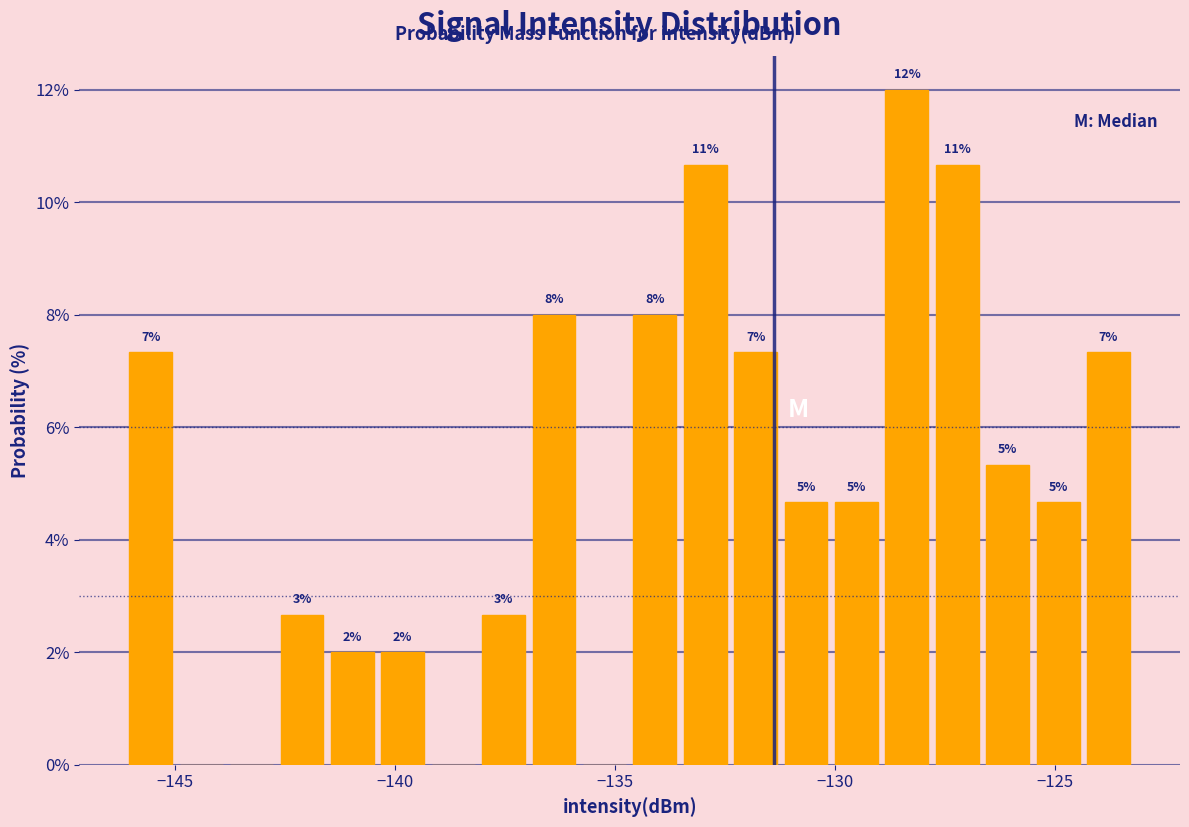

Read against the x-axis, roughly where is the centre of the tallest bar?

-128.5